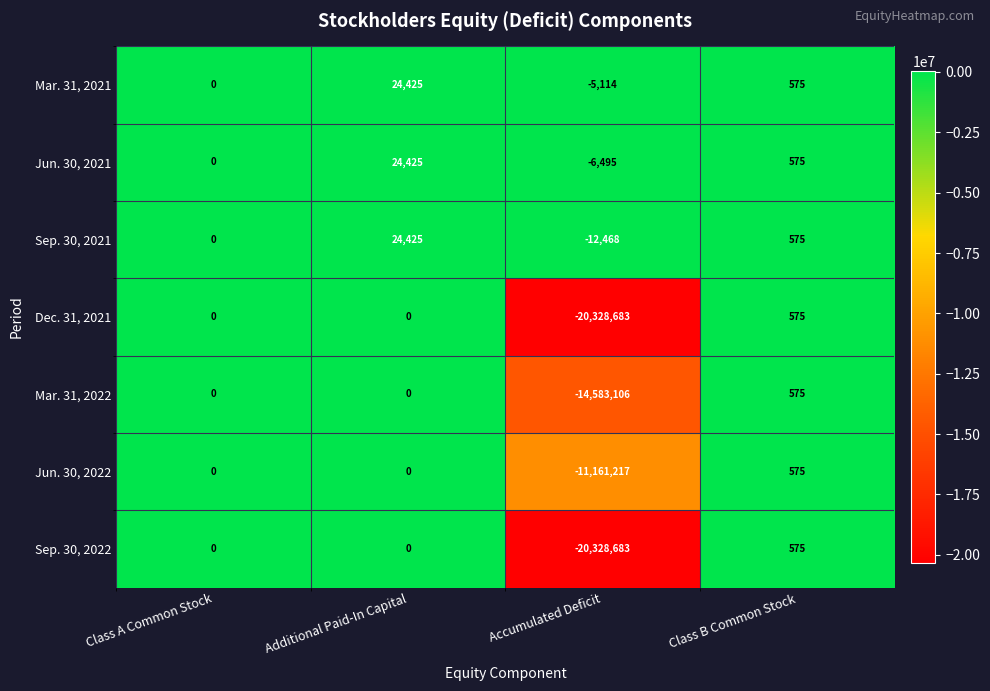

List the labels in order of Sep. 30, 2021 value, smallest first.

Accumulated Deficit, Class A Common Stock, Class B Common Stock, Additional Paid-In Capital